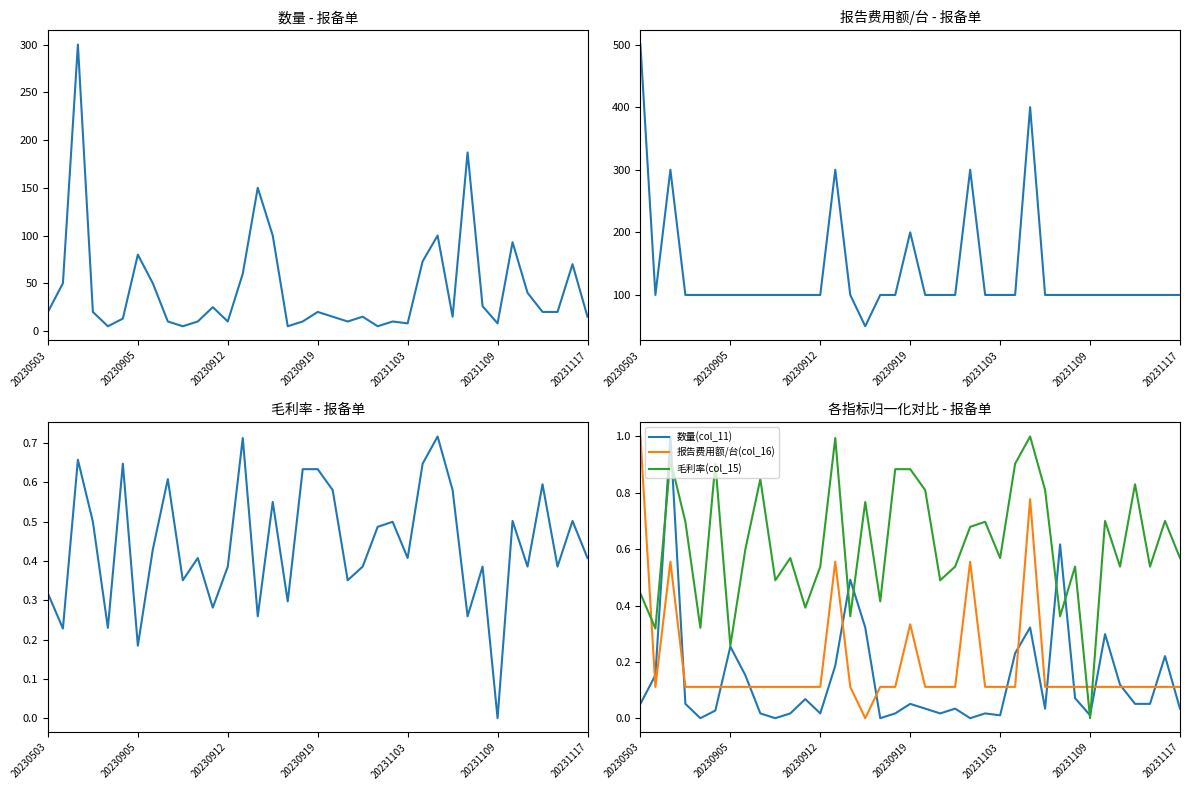

Is the value of 数量(col_11) at 27 greater than the value of 毛利率(col_15) at 20231109?

No